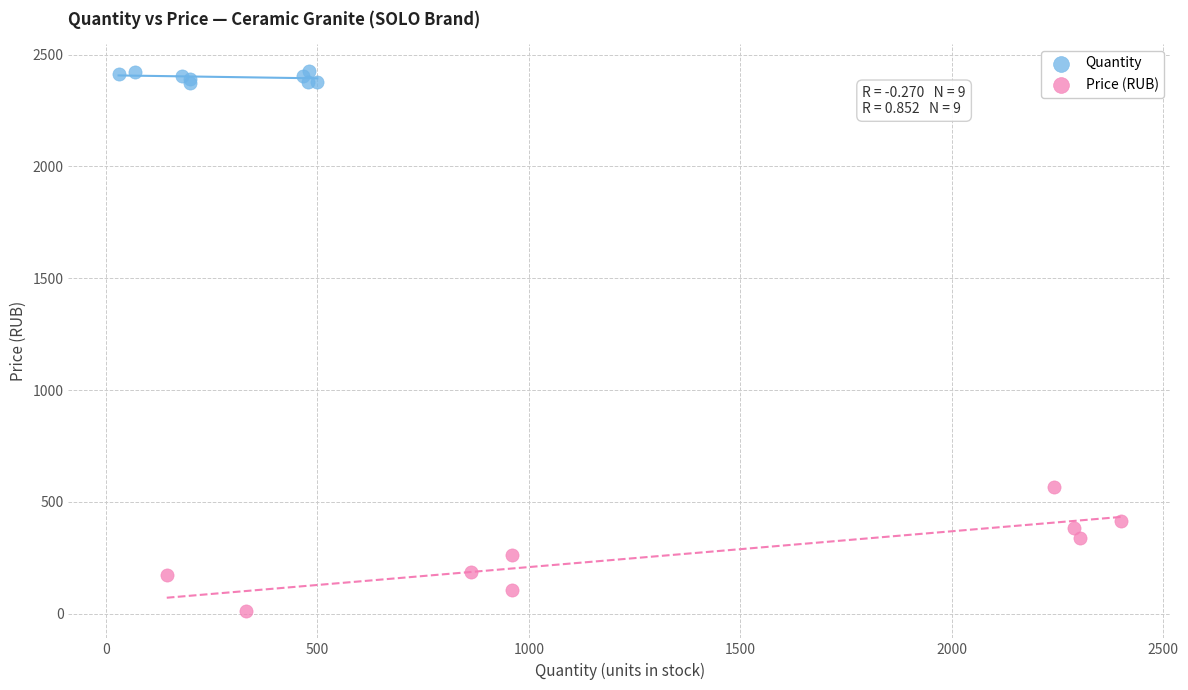

Which series reaches the minimum Y coordinate?

Price (RUB)